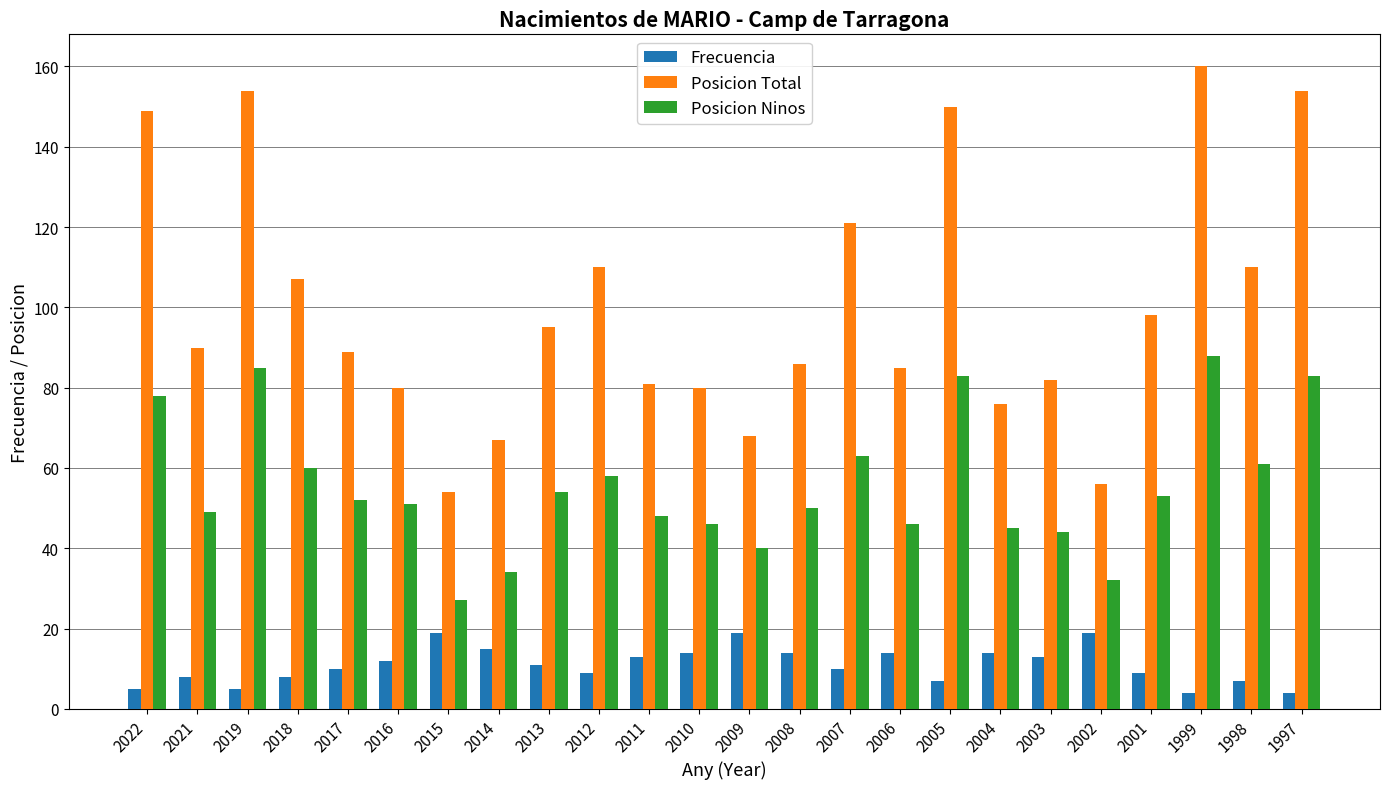

How many bars are there in total?

72